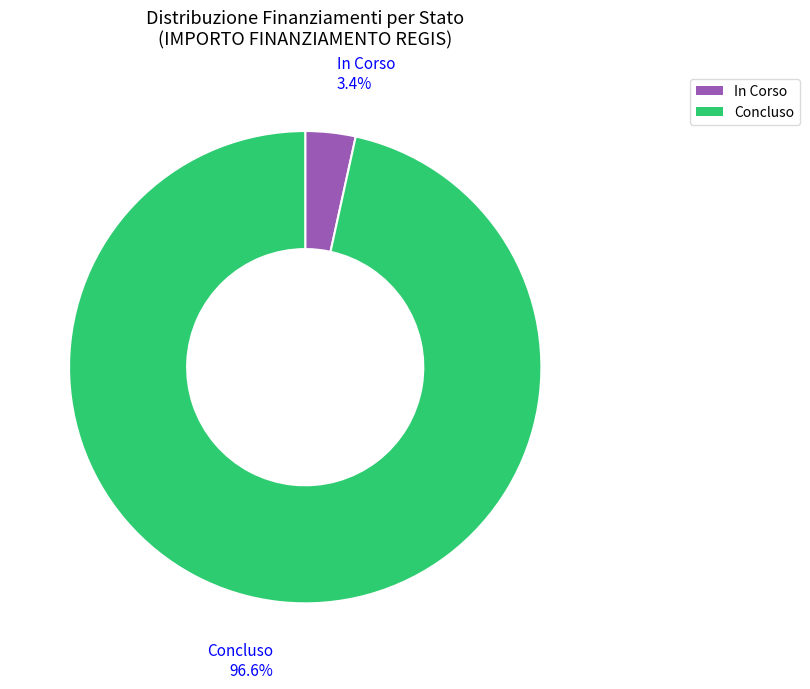

Which slice is the largest?

Concluso